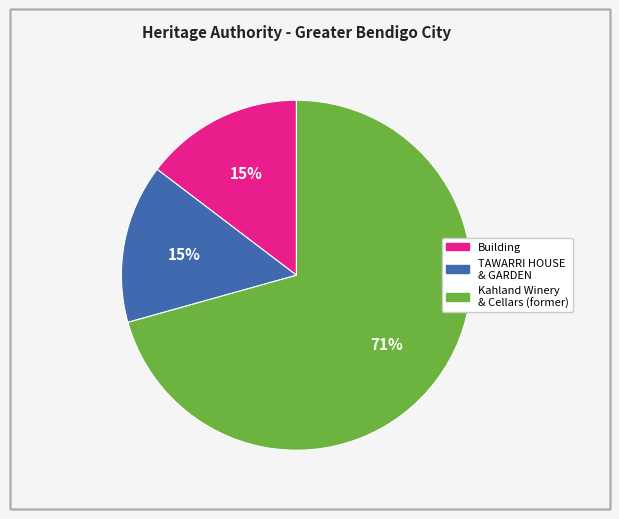

How many segments does this pie chart have?

3